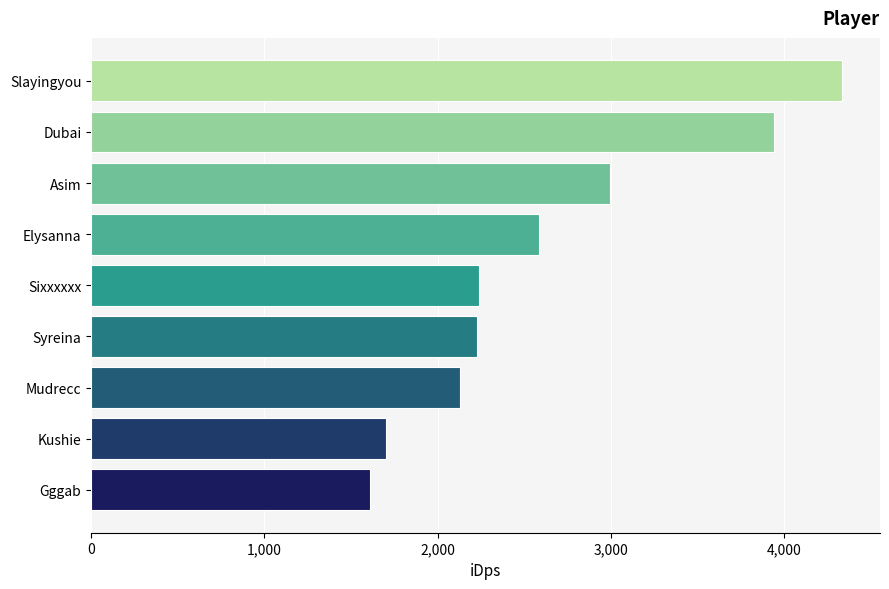

What is the difference between the maximum and minimum values?

2727.3